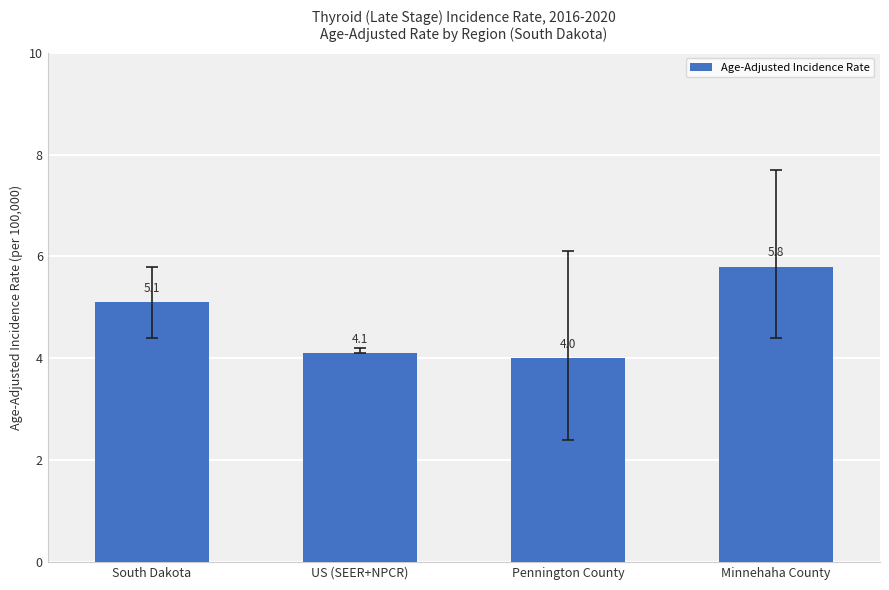

What is the difference between the values at South Dakota and Pennington County?

1.1